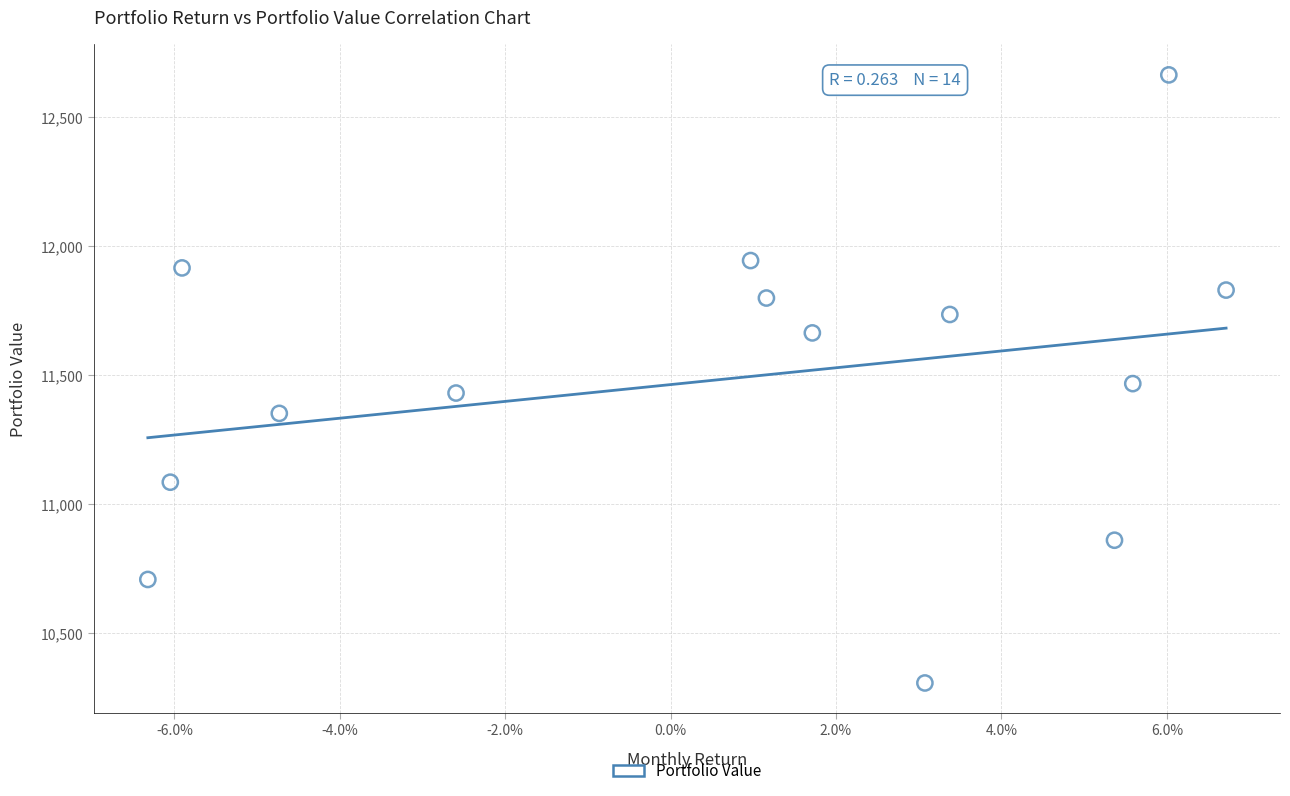

What is the range of Y values (max minus min)?

2356.7